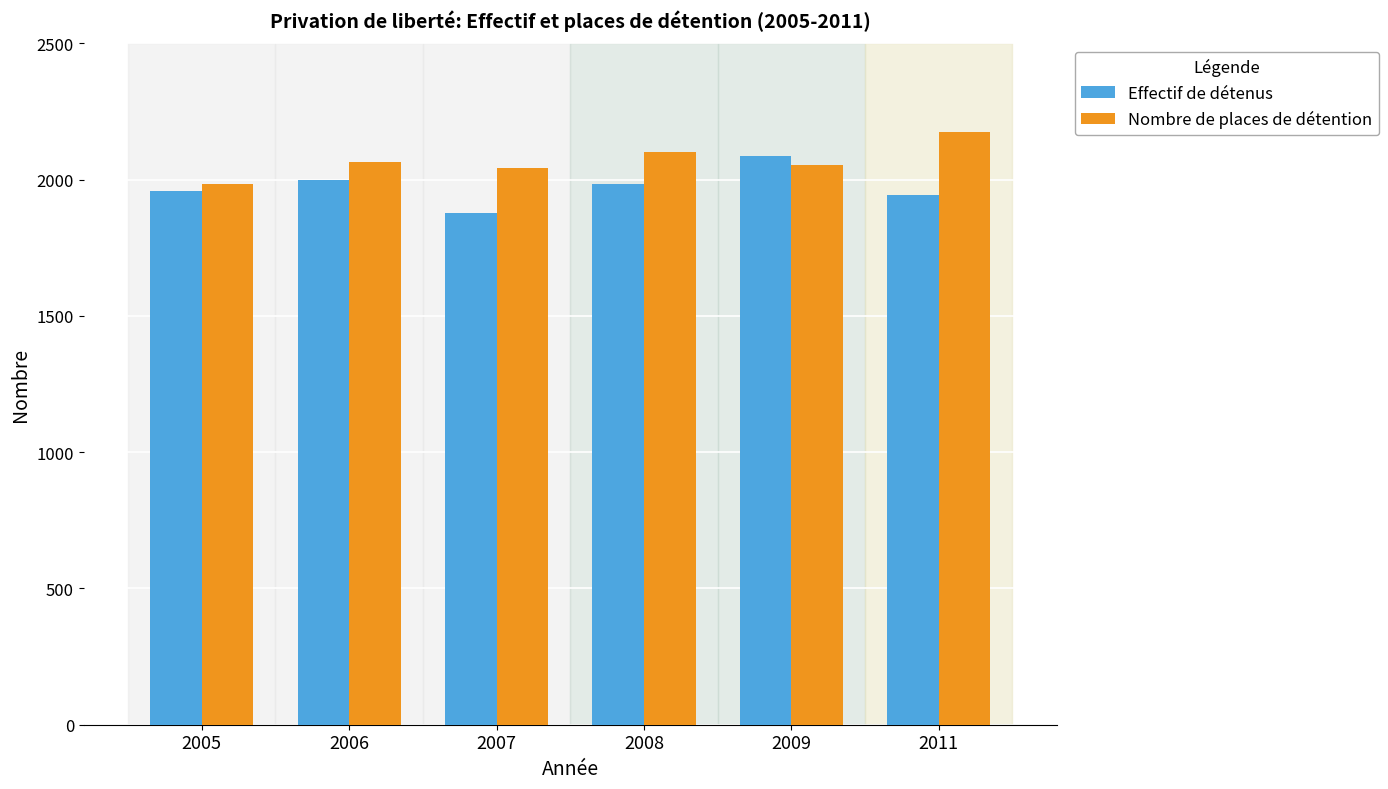

Is it true that Effectif de détenus equals 779 at 2005?

False